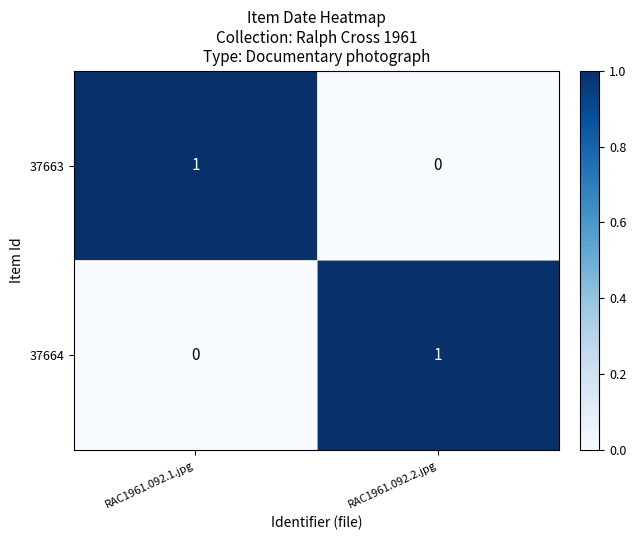

At which label is 37663 closest to 0?

RAC1961.092.2.jpg